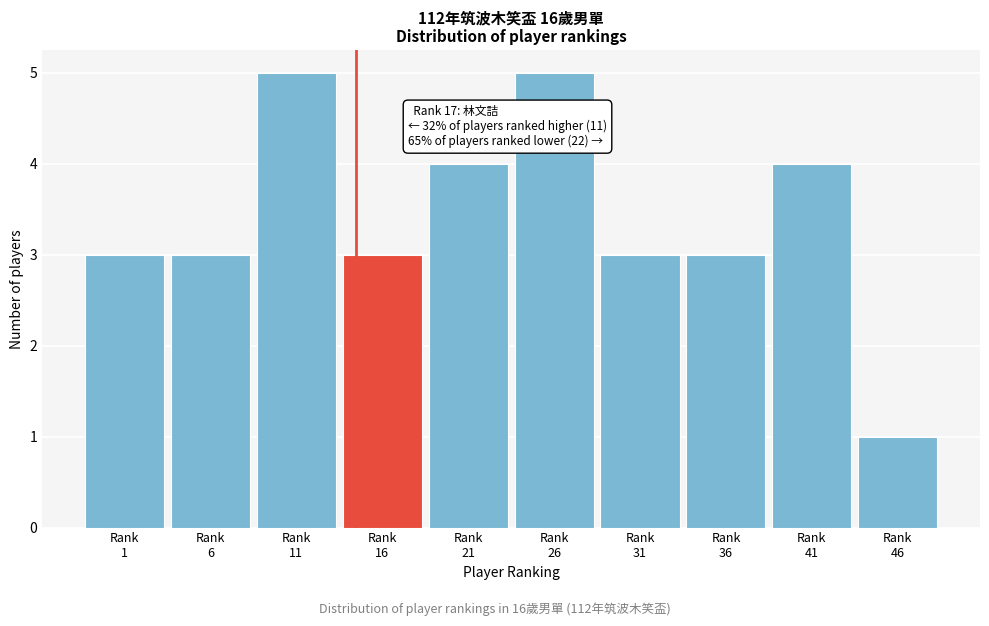

Reading left to right, list all the values displayed in this chart.

3	3	5	3	4	5	3	3	4	1